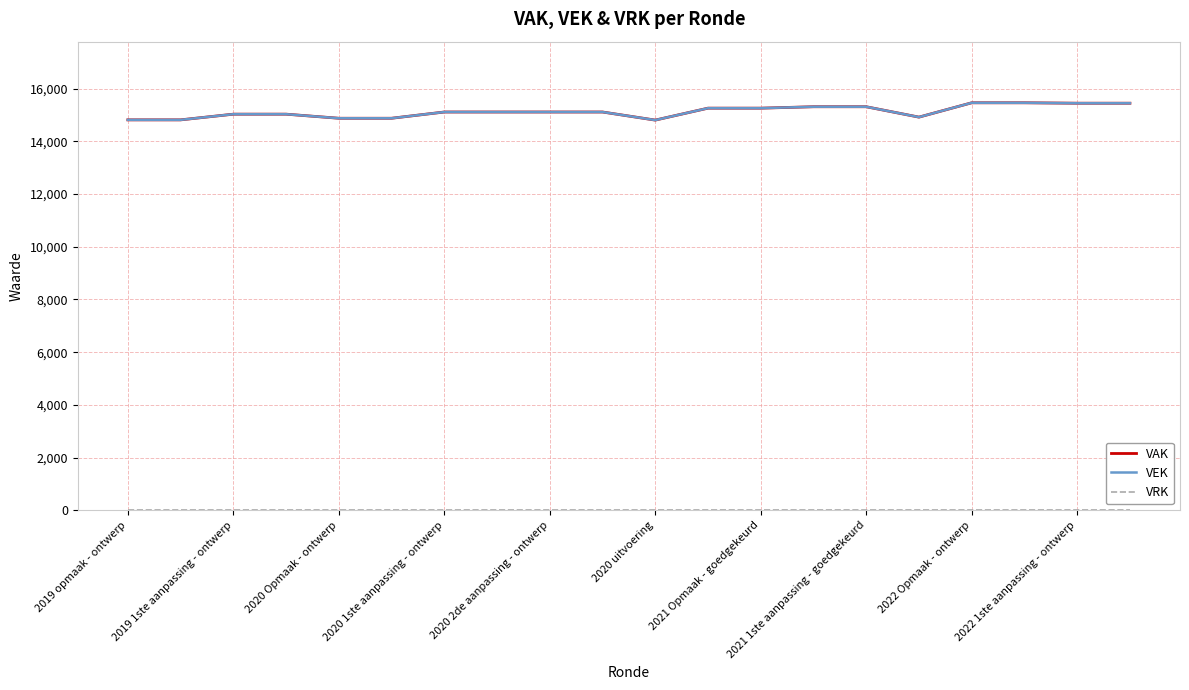

At how many categories does at least one series exceed 1938?

20